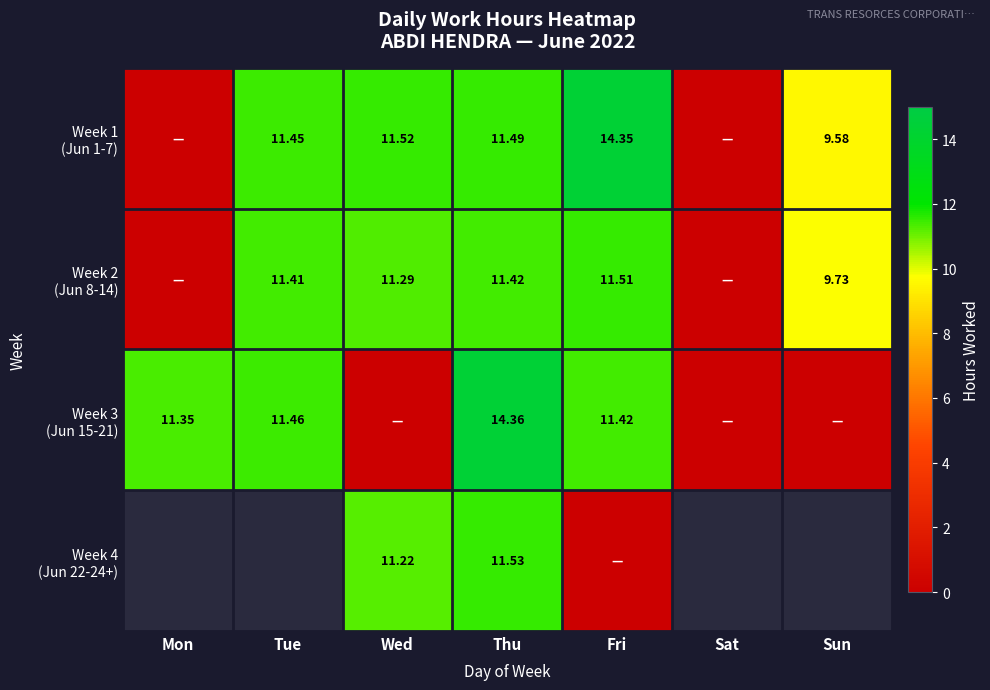

Is it true that Week 3 (Jun 15-21) equals 7.7 at Wed?

False